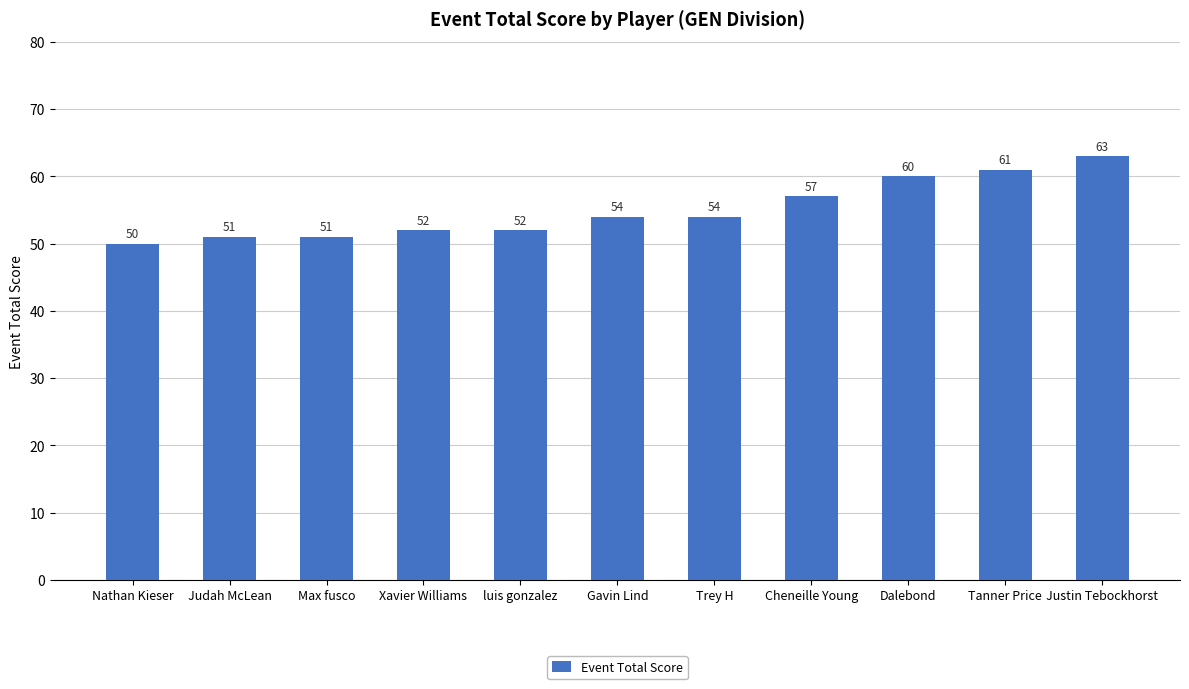

Reading right to left, extract all data points from this chart.

Justin Tebockhorst=63	Tanner Price=61	Dalebond=60	Cheneille Young=57	Trey H=54	Gavin Lind=54	luis gonzalez=52	Xavier Williams=52	Max fusco=51	Judah McLean=51	Nathan Kieser=50